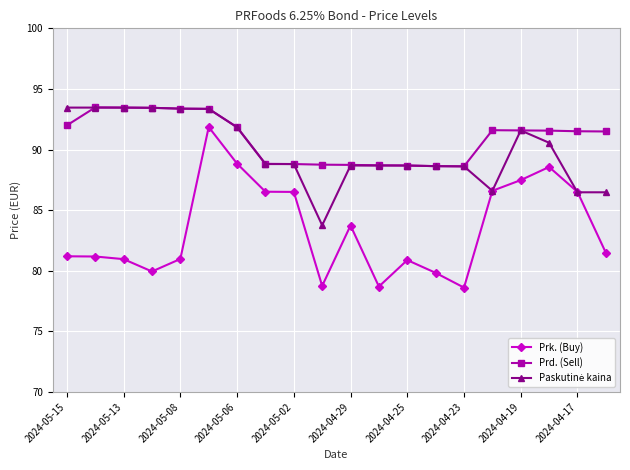

True or false: Prd. (Sell) and Prk. (Buy) intersect in this chart.

False